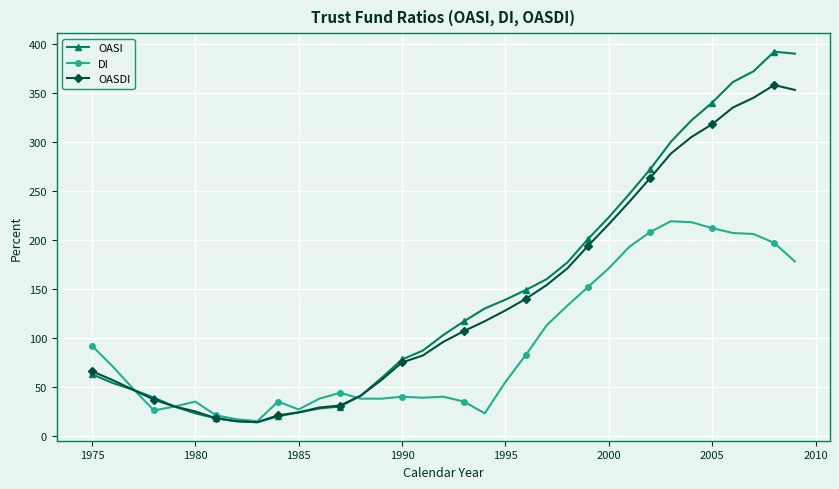

What is the minimum value shown in the chart?

14